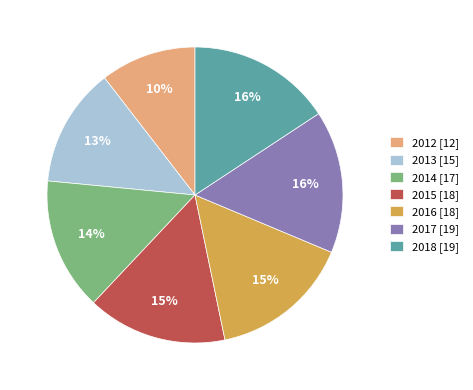

Is it true that 2013 is 13% of the pie?

True